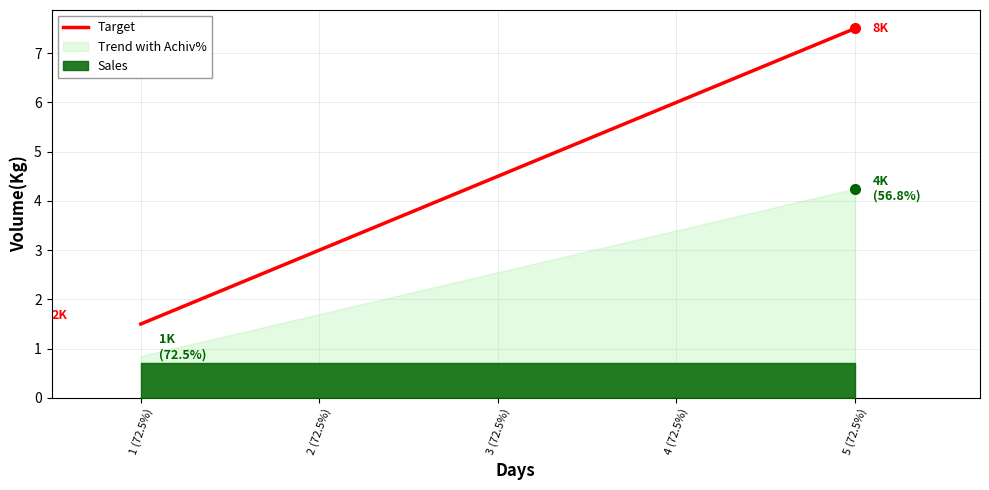

What is the change in value from 3 (72.5%) to 4 (72.5%)?

+1.5